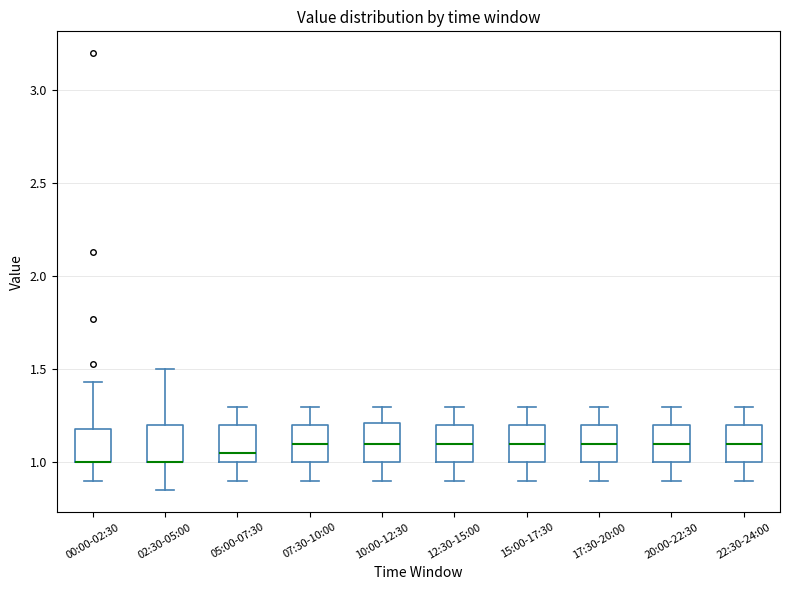

Reading left to right, read every box against the y-axis: the position of its median line, the range the box covers, and the ends of its whiskers. The values are not printed on the chart, so give them approximately, as read against the axis.

00:00-02:30: median 1.00 (drawn on the box's lower edge), box 1.00 to 1.20, whiskers 0.90 to 1.45
02:30-05:00: median 1.00 (drawn on the box's lower edge), box 1.00 to 1.20, whiskers 0.85 to 1.50
05:00-07:30: median 1.05, box 1.00 to 1.20, whiskers 0.90 to 1.30
07:30-10:00: median 1.10, box 1.00 to 1.20, whiskers 0.90 to 1.30
10:00-12:30: median 1.10, box 1.00 to 1.20, whiskers 0.90 to 1.30
12:30-15:00: median 1.10, box 1.00 to 1.20, whiskers 0.90 to 1.30
15:00-17:30: median 1.10, box 1.00 to 1.20, whiskers 0.90 to 1.30
17:30-20:00: median 1.10, box 1.00 to 1.20, whiskers 0.90 to 1.30
20:00-22:30: median 1.10, box 1.00 to 1.20, whiskers 0.90 to 1.30
22:30-24:00: median 1.10, box 1.00 to 1.20, whiskers 0.90 to 1.30